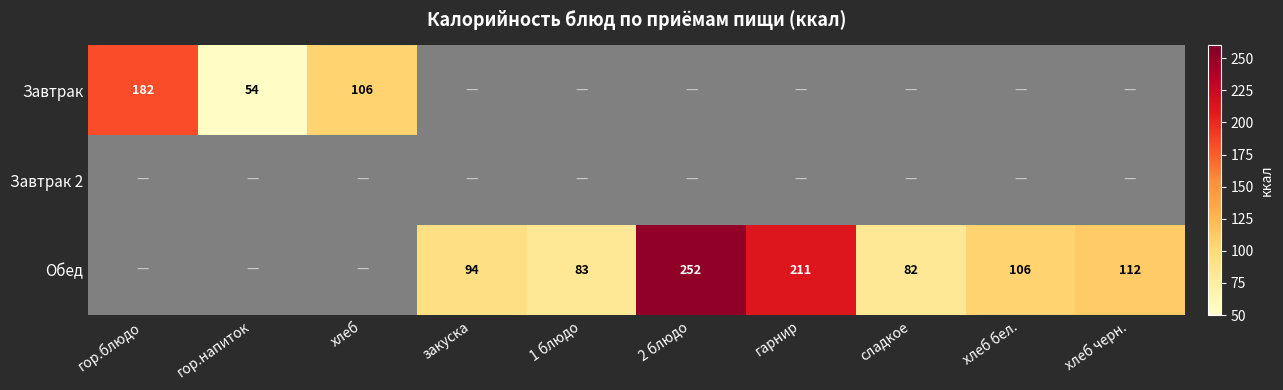

Is it true that Обед equals 252 at 2 блюдо?

True